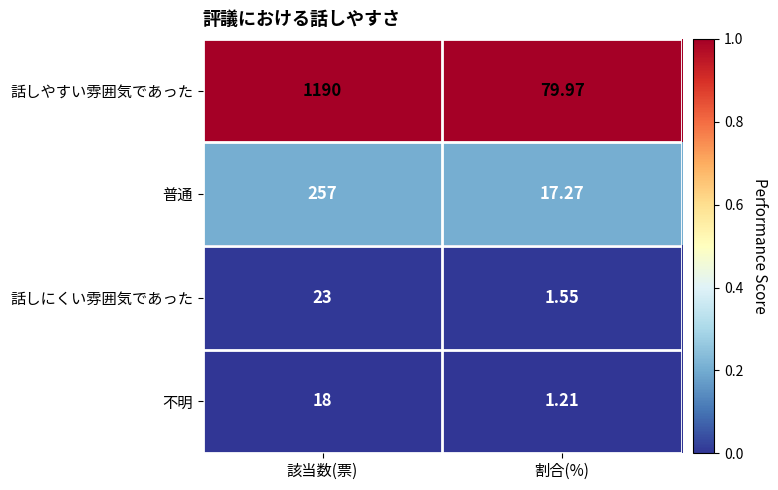

What is the spread (max minus min) of values at 割合(%)?

78.8